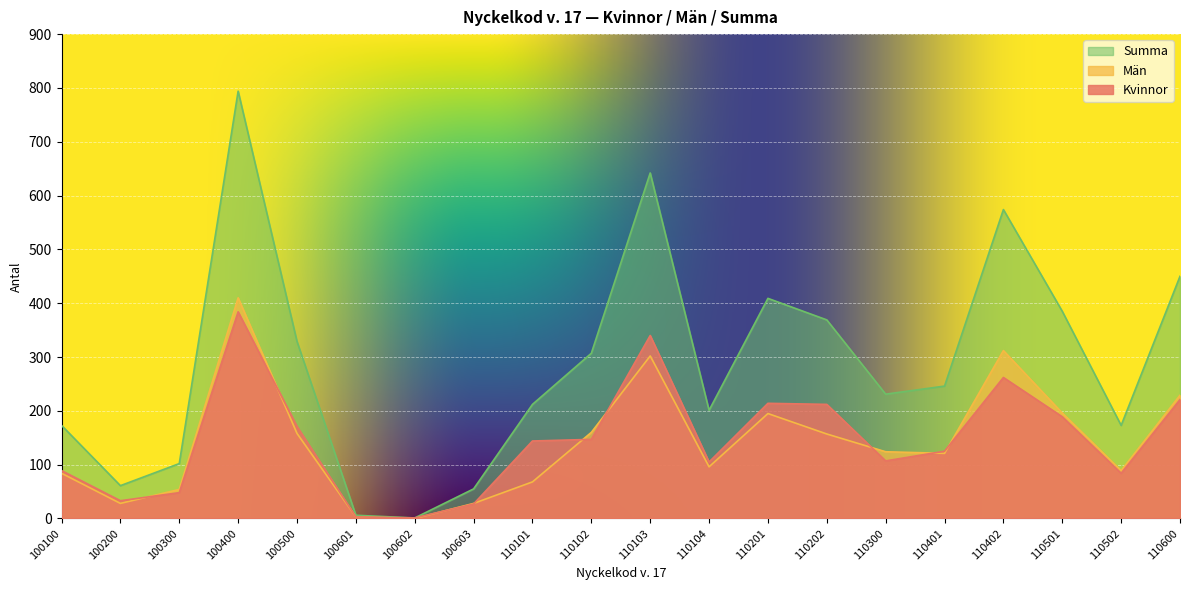

Which series has the largest range (max minus min)?

Summa